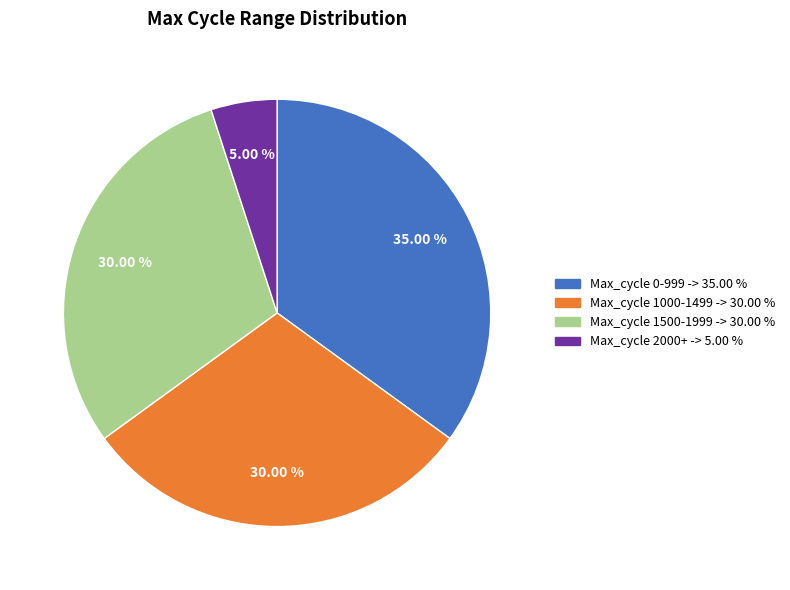

To the nearest percent, what is the difference between the largest and smallest slice percentages?

30%